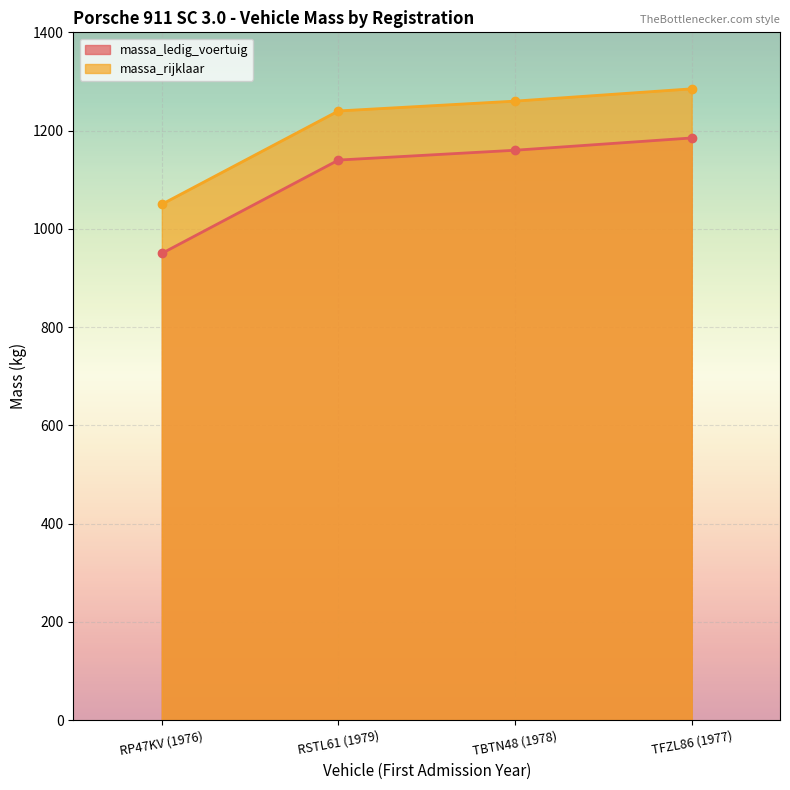

Is the value of massa_ledig_voertuig at RSTL61 (1979) greater than the value of massa_rijklaar at TFZL86 (1977)?

No